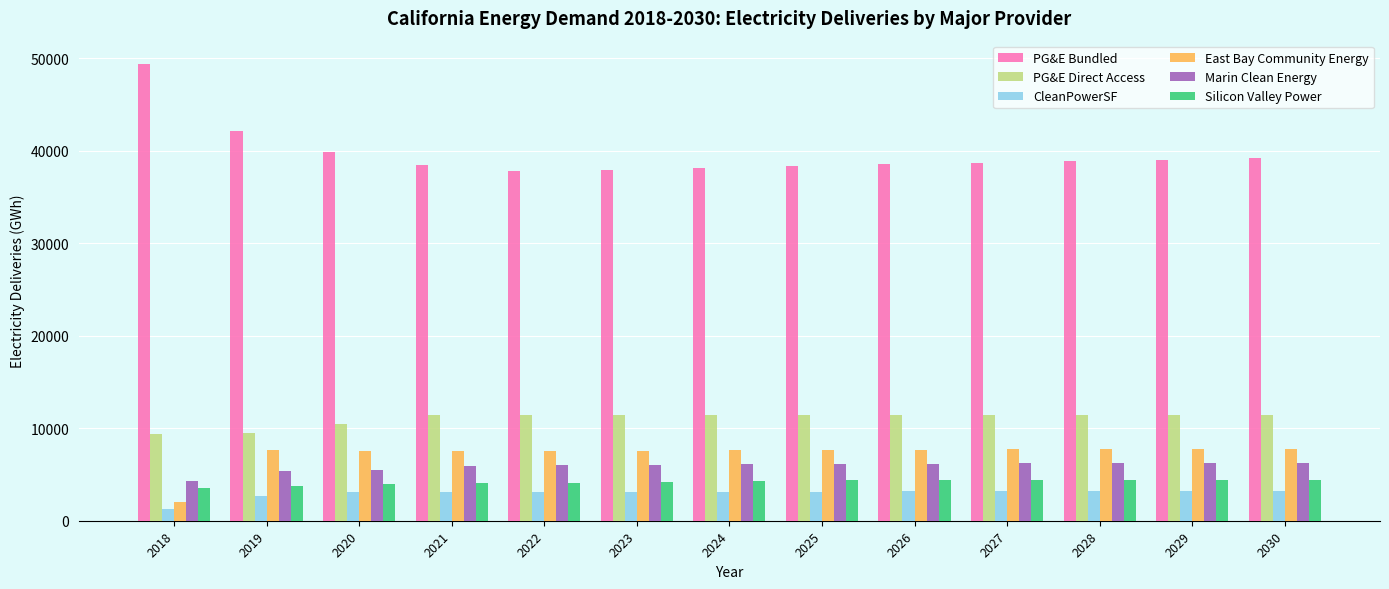

How many groups of bars are there?

13